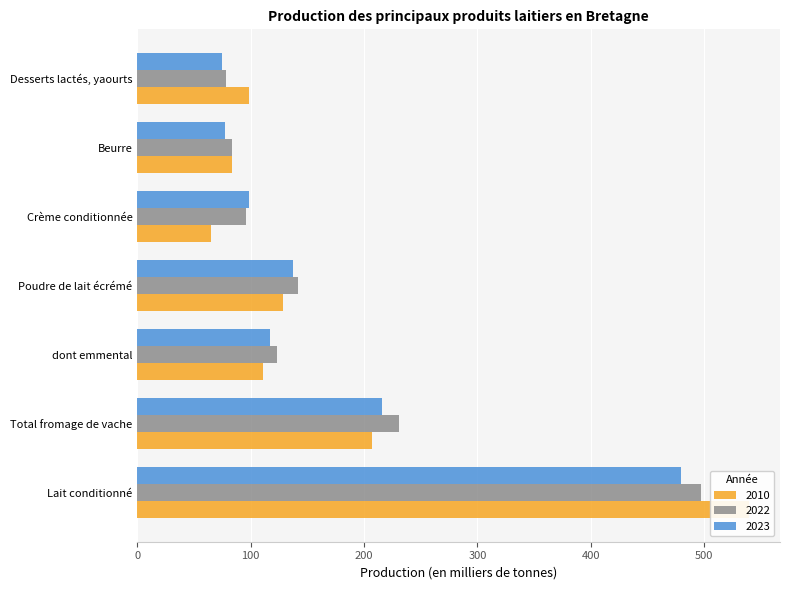

The value of 2010 at Desserts lactés, yaourts is 98.2. True or false?

True